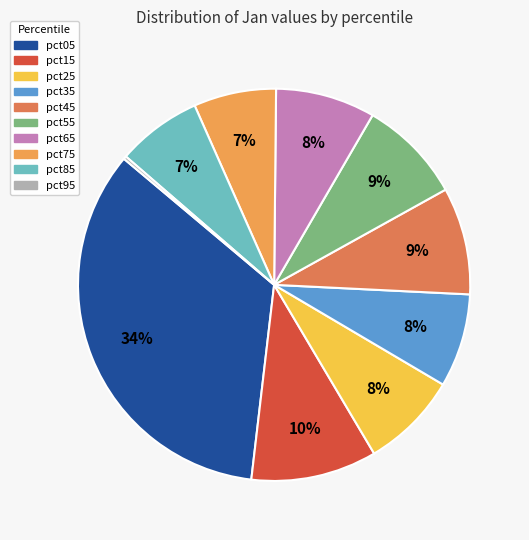

Is pct45 the majority of the pie?

No